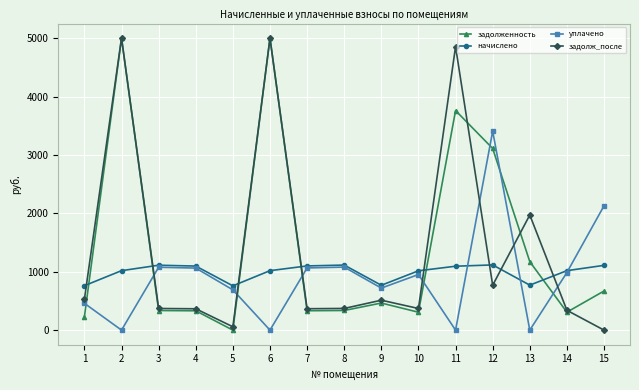

What is the difference between the highest and lowest values at 13?

1971.9